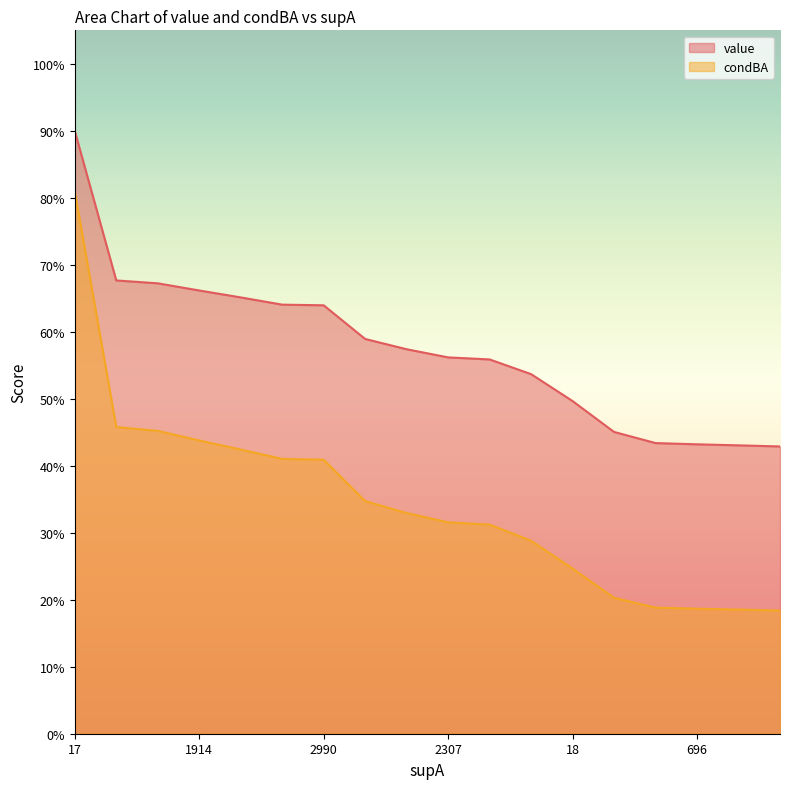

What is the sum of the condBA values at 2408 and 1699?

0.8